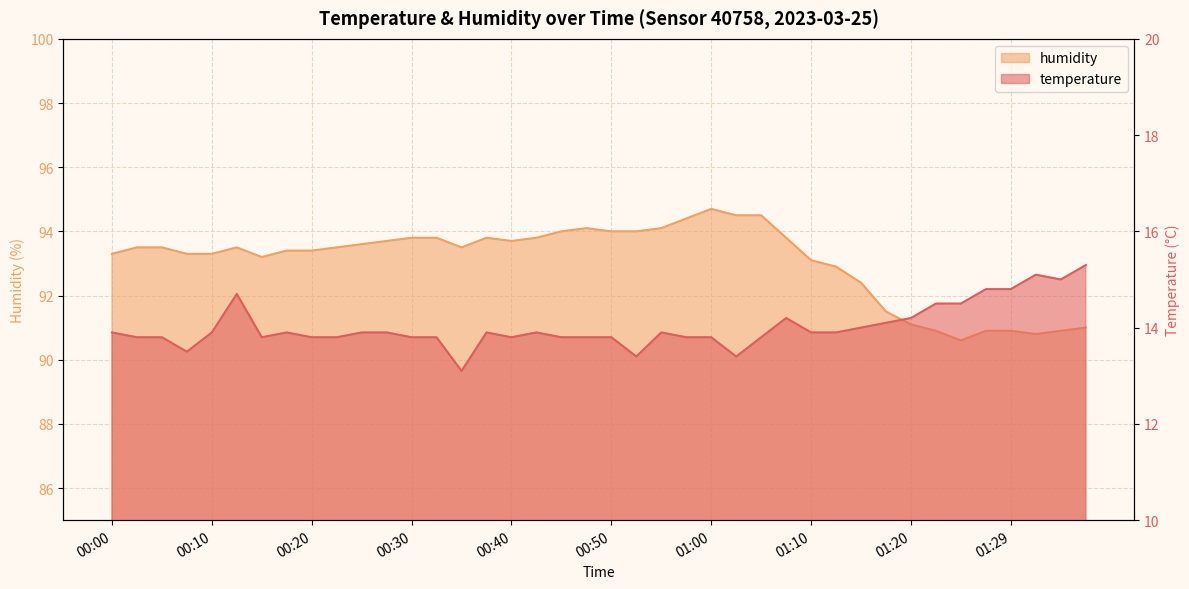

What is the difference between the temperature values at 01:12 and 00:50?

0.1